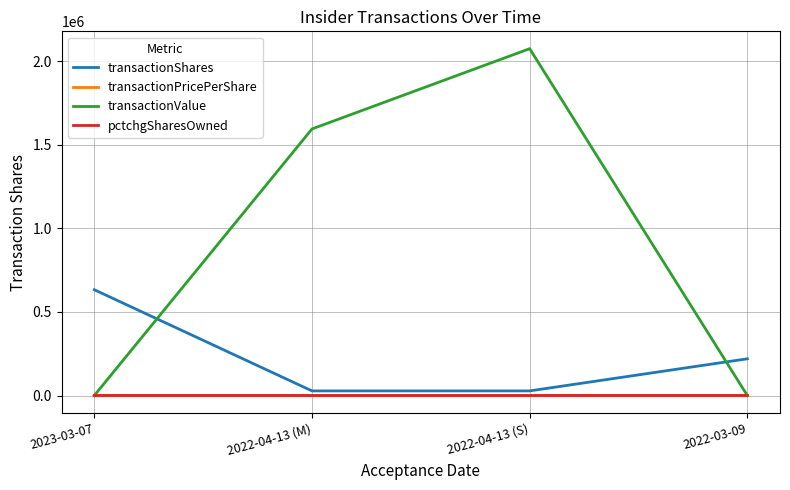

The value of transactionValue at 2022-03-09 is 0.0. True or false?

True